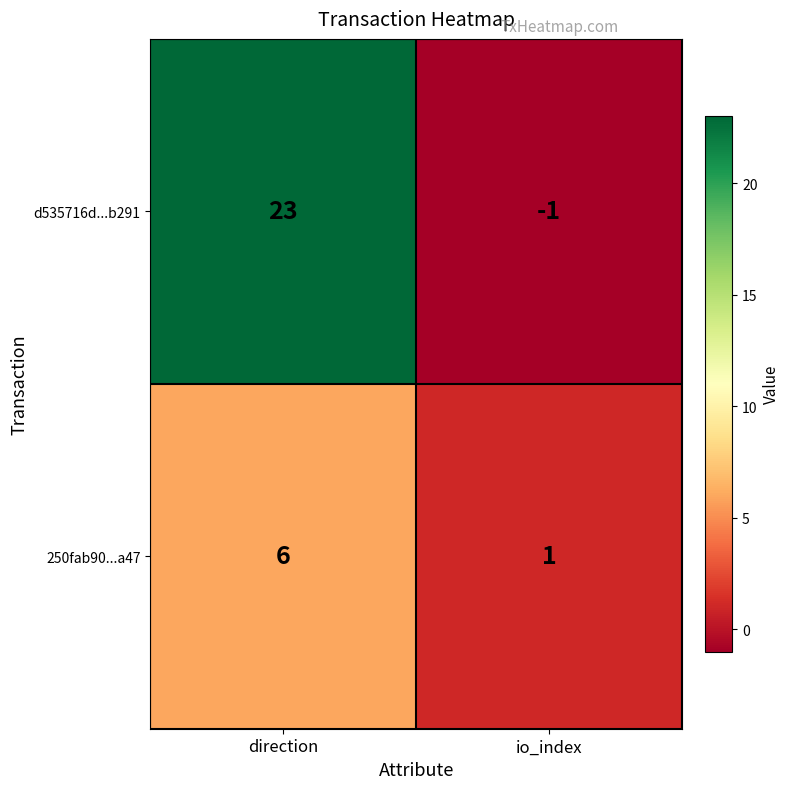

Is the value of d535716d...b291 at io_index greater than the value of 250fab90...a47 at direction?

No